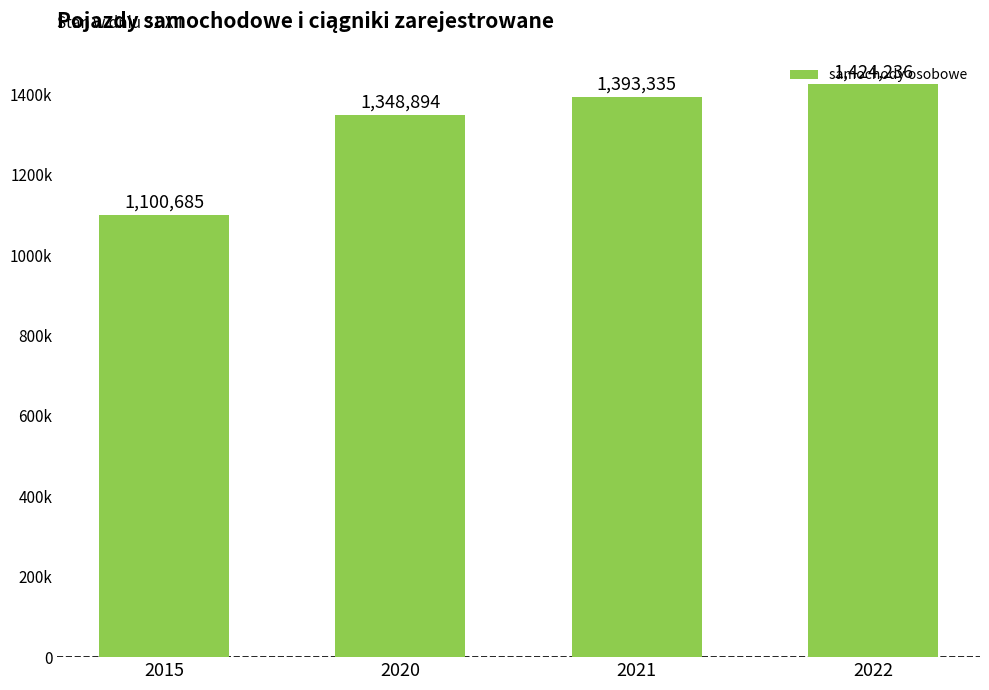

What is the ratio of the value at 2015 to the value at 2021?

0.8